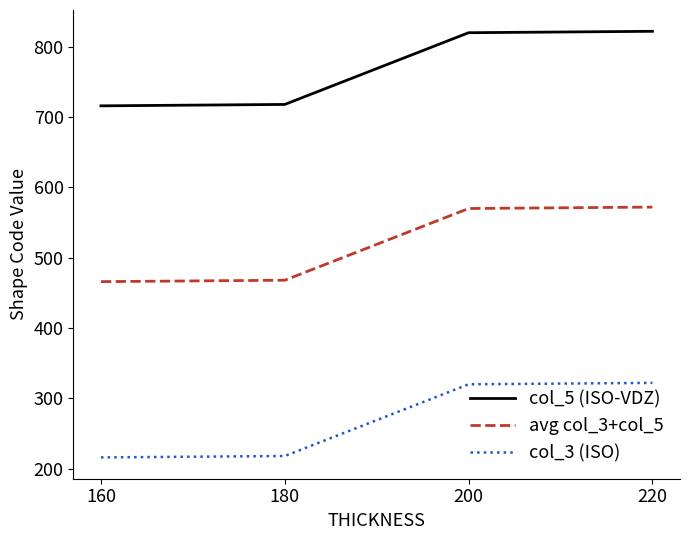

The avg col_3+col_5 series shows 468 at 180. True or false?

True